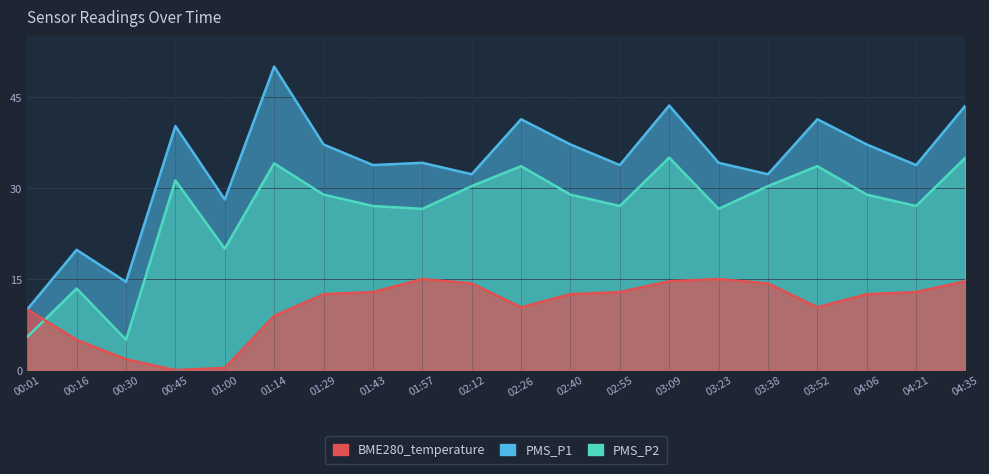

What is the average value of the PMS_P2 series?

26.4